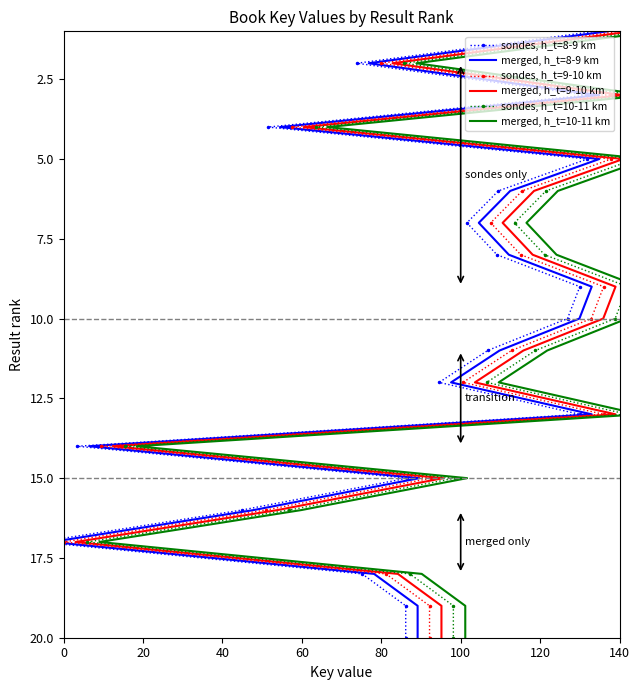

Count the number of categories in the chart.

20